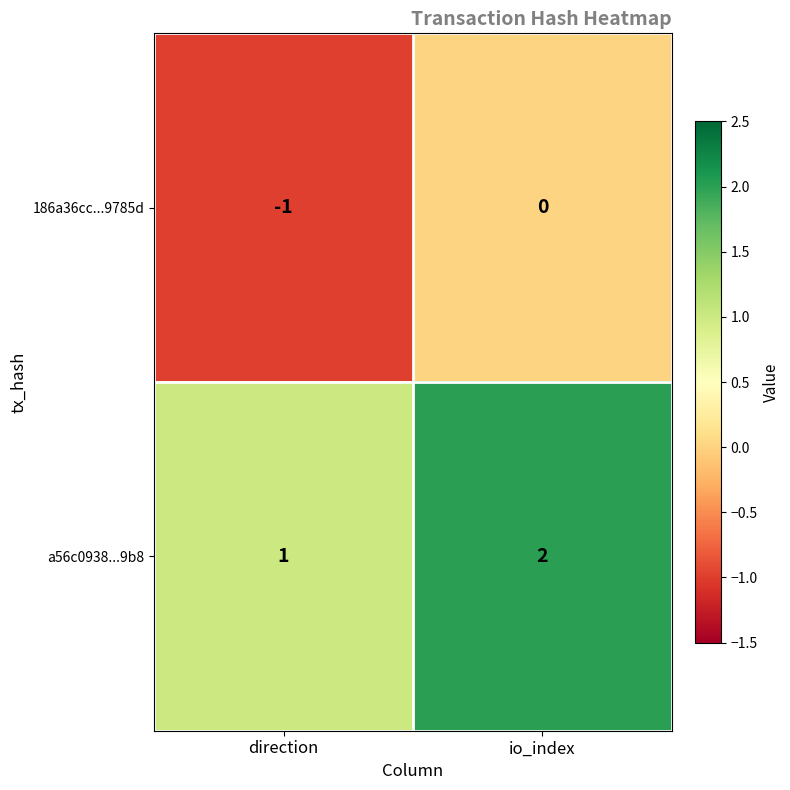

What is the difference between the highest and lowest values at direction?

2